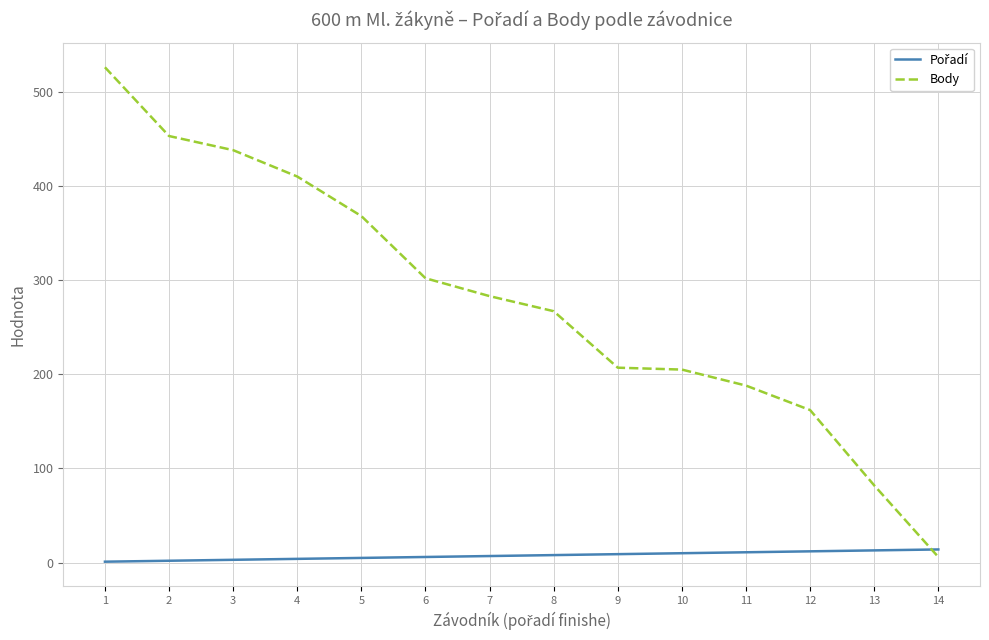

Which series has the widest spread of values?

Body